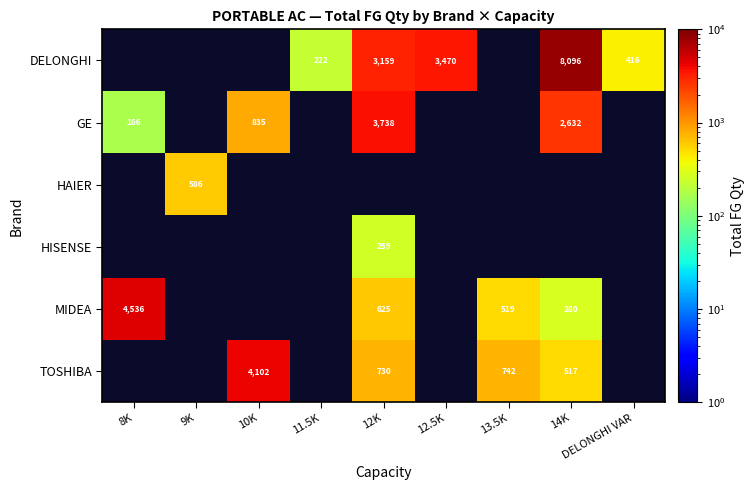

What is the greatest value displayed?

8096.0